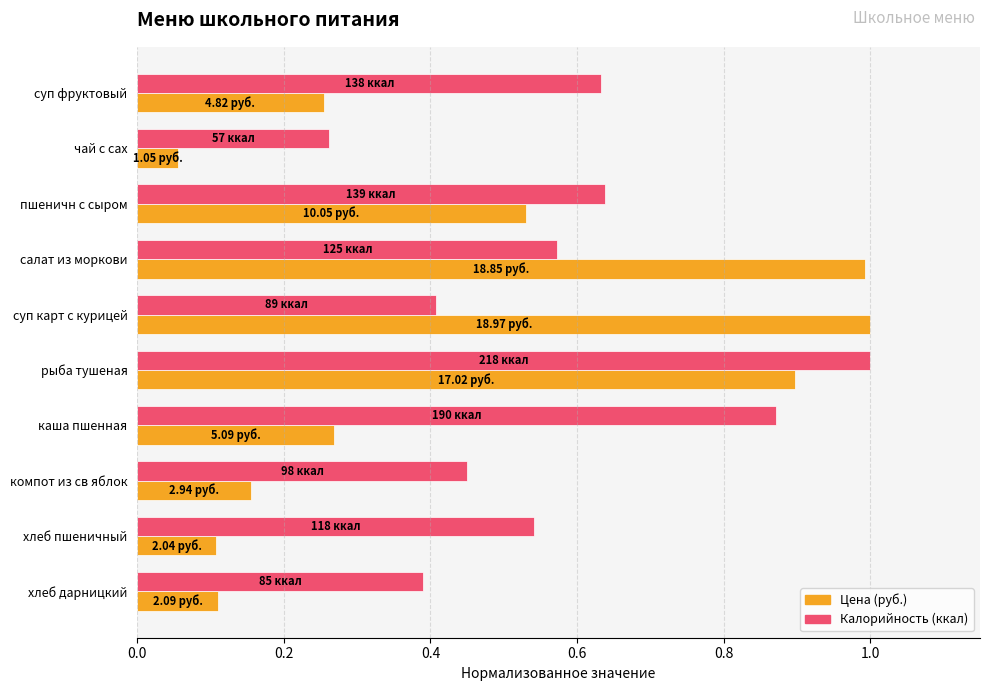

Which label corresponds to the smallest value in the chart?

чай с сах